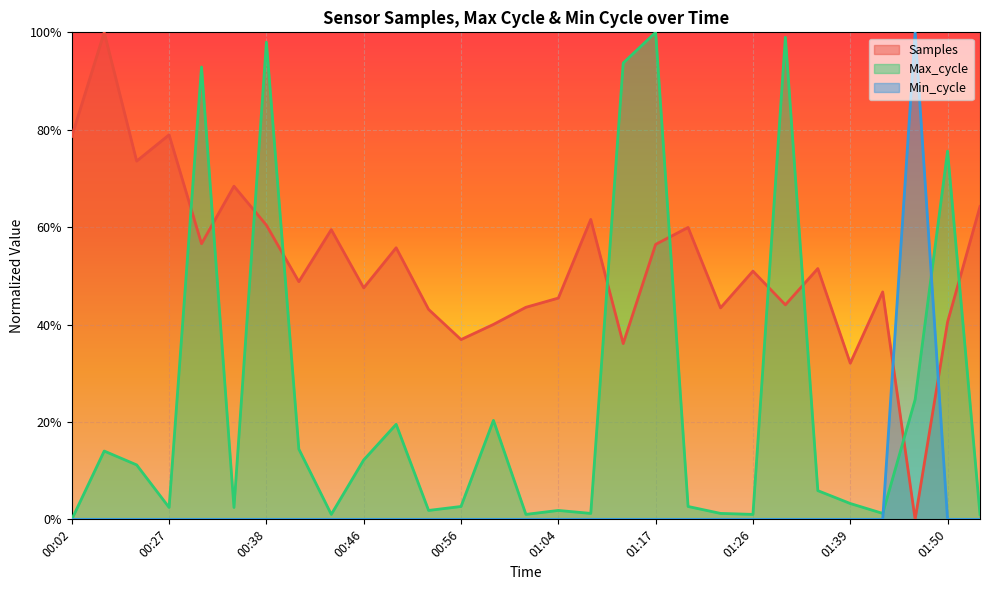

In Samples, how many points are higher than both neighbors (excluding endpoints)?

10